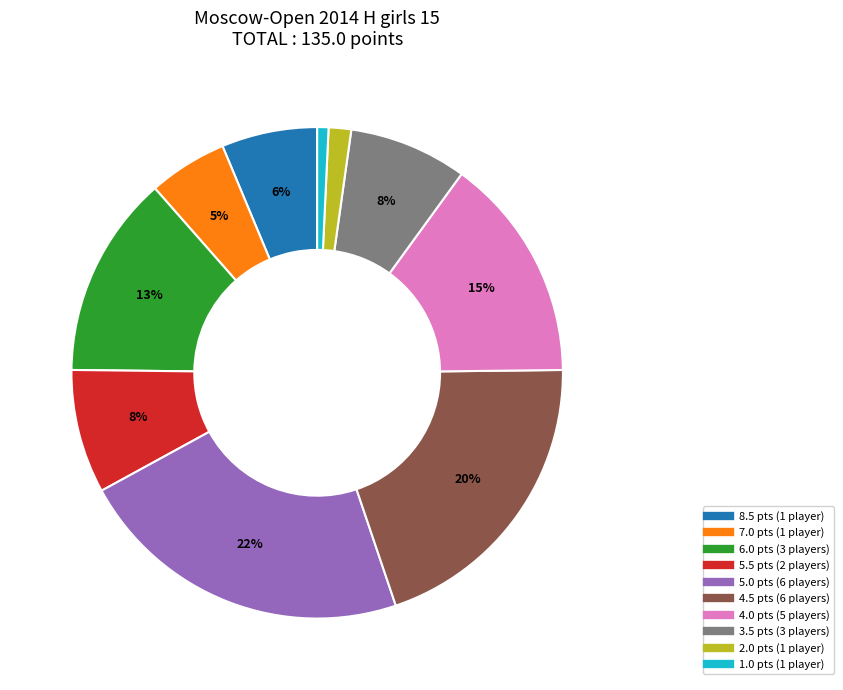

To the nearest percent, what is the average slice percentage?

10%